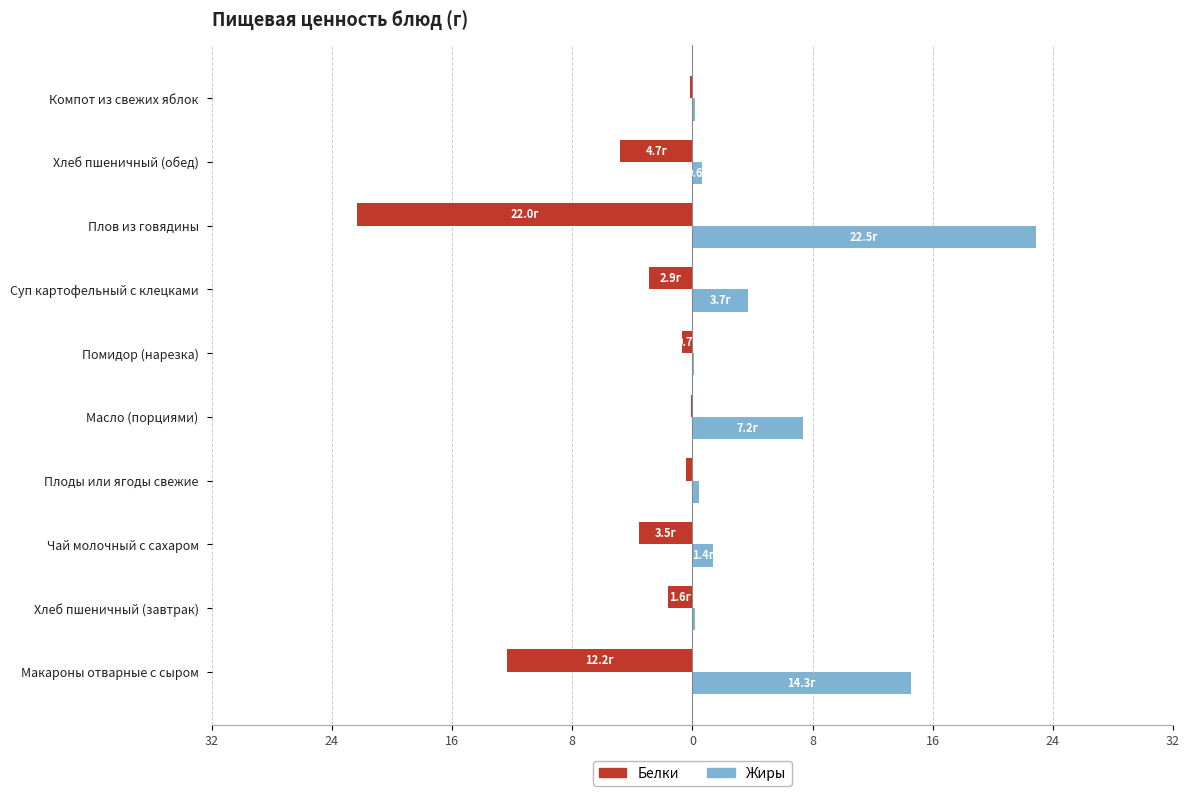

What are all the series names shown in the legend?

Белки, Жиры